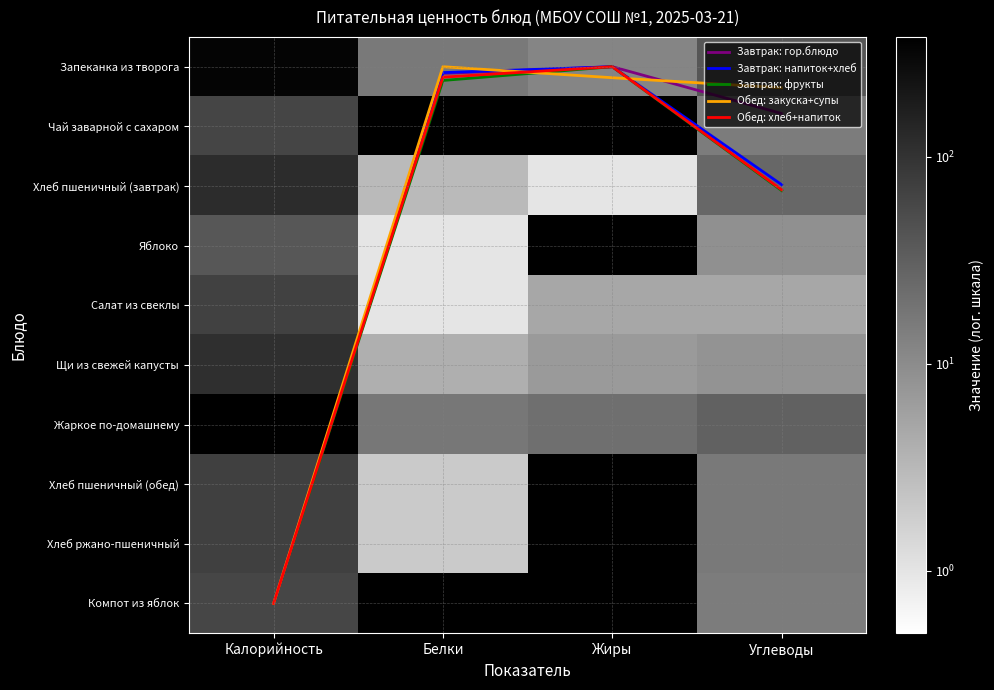

Read the Хлеб пшеничный (обед) value at Калорийность.

72.0